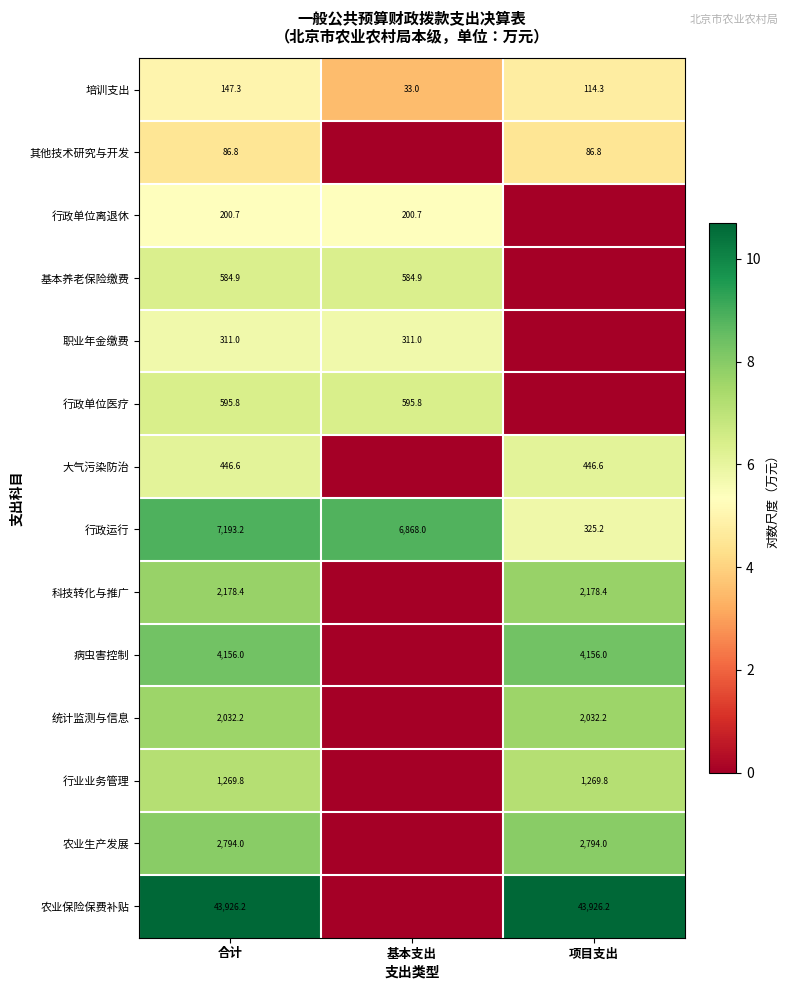

Is the value of 科技转化与推广 at 合计 greater than the value of 大气污染防治 at 项目支出?

Yes